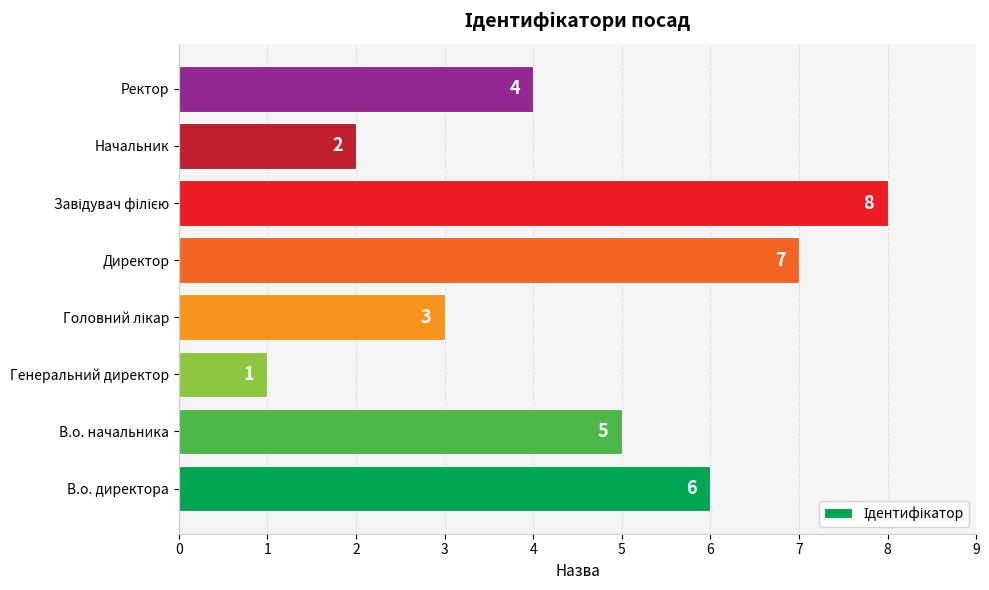

How many distinct data groups are displayed?

1